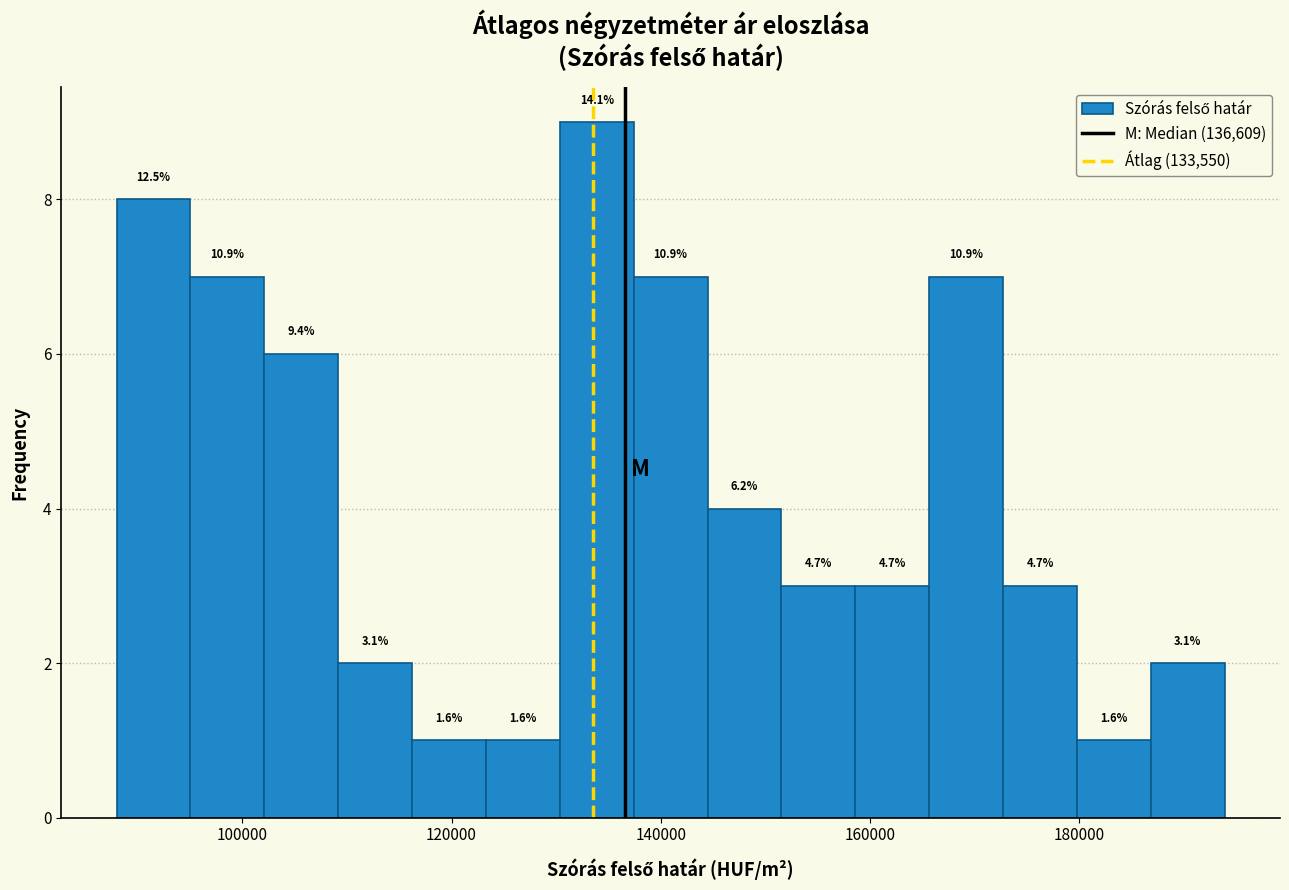

Around what value on the x-axis is the tallest bar? Give the approximate position of its centre, as read against the axis.

134000